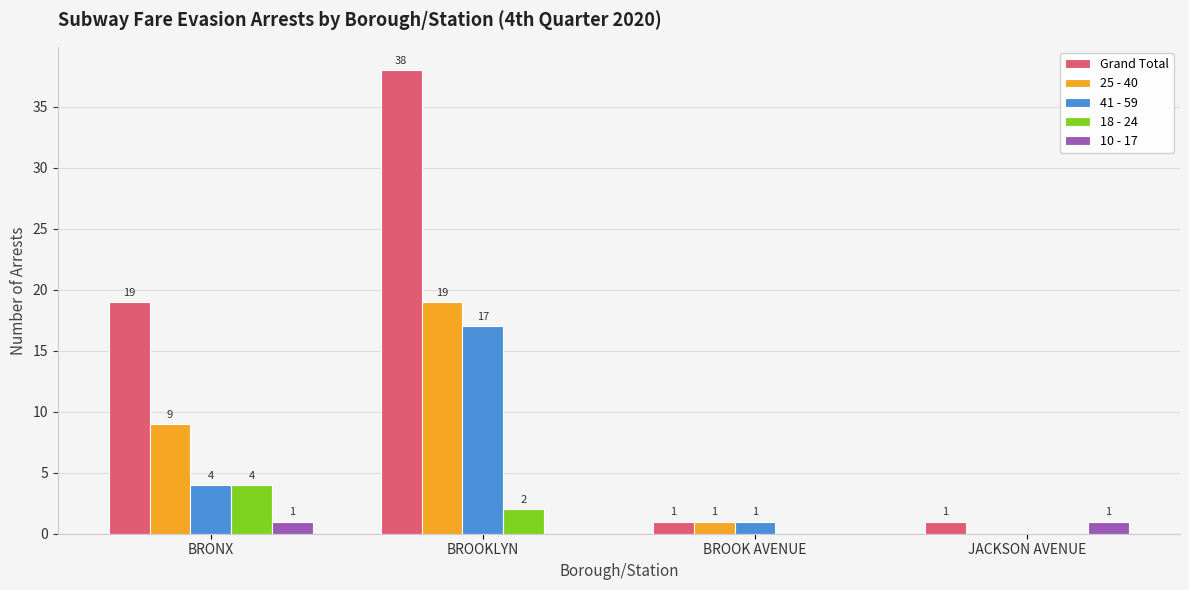

At which label is 41 - 59 closest to 8?

BRONX